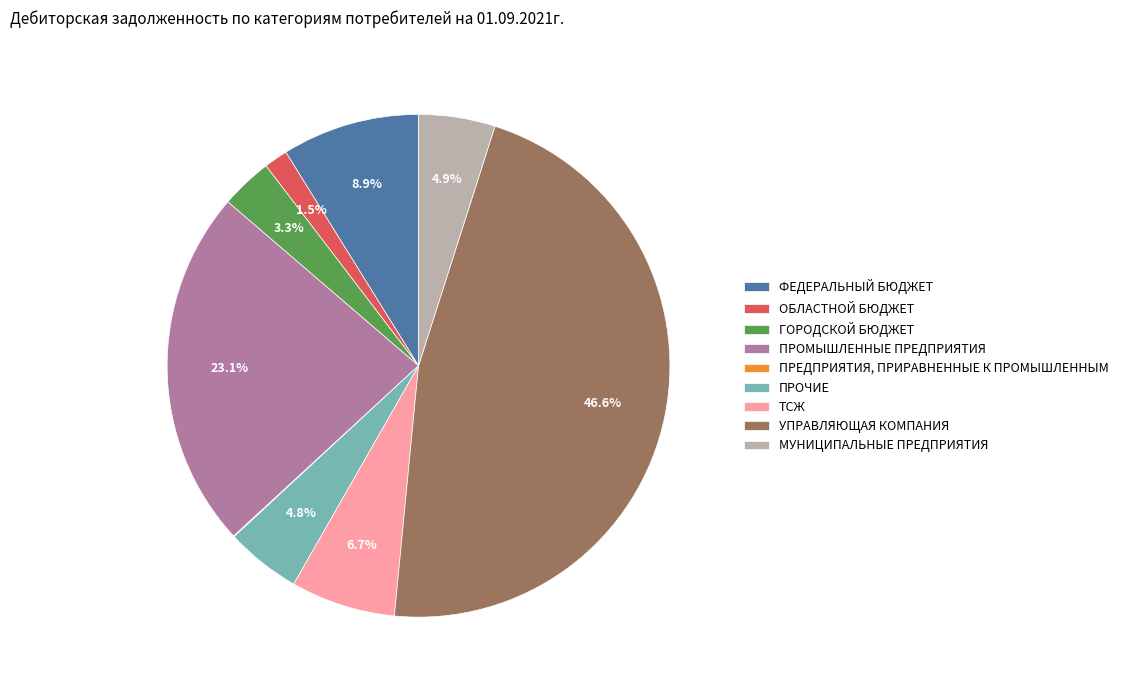

To the nearest percent, what is the difference between the МУНИЦИПАЛЬНЫЕ ПРЕДПРИЯТИЯ and ОБЛАСТНОЙ БЮДЖЕТ slice percentages?

3%